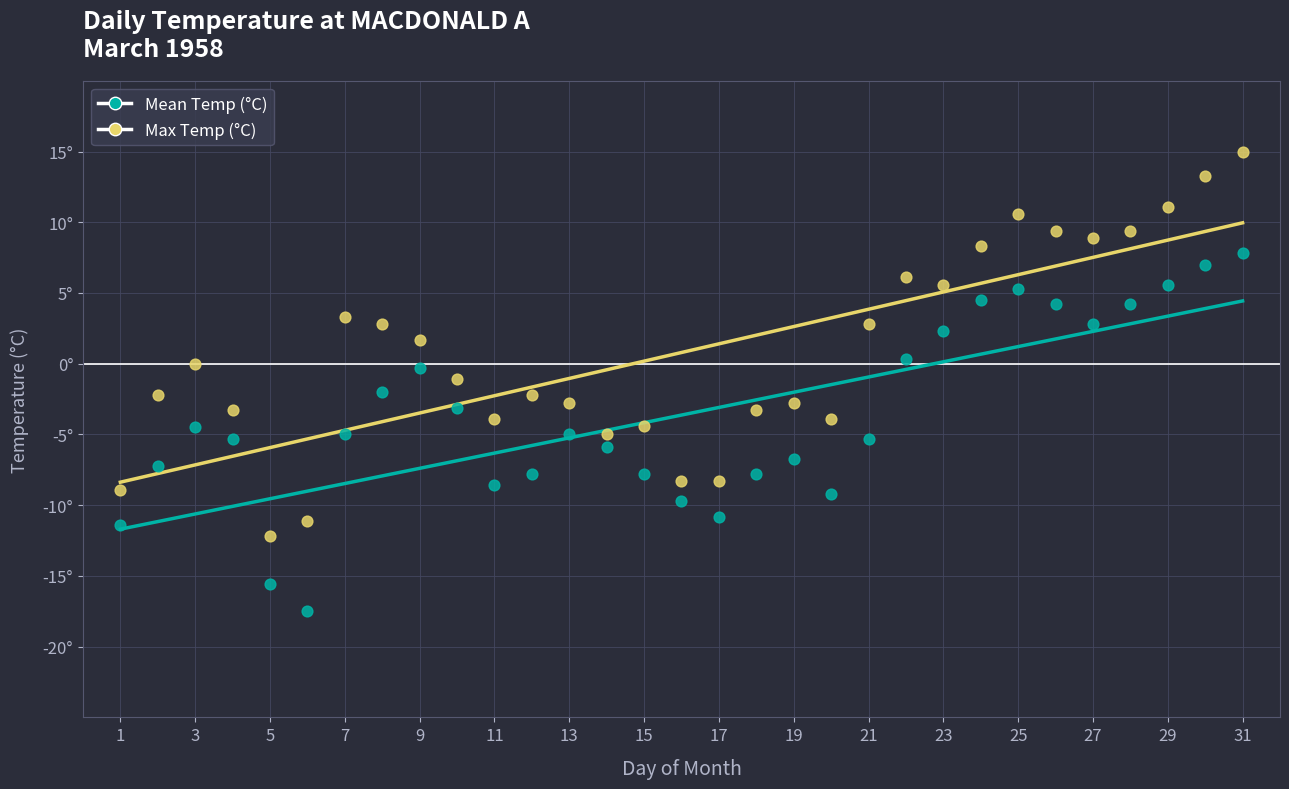

Which series has the largest Y range (max minus min)?

Max Temp (°C)